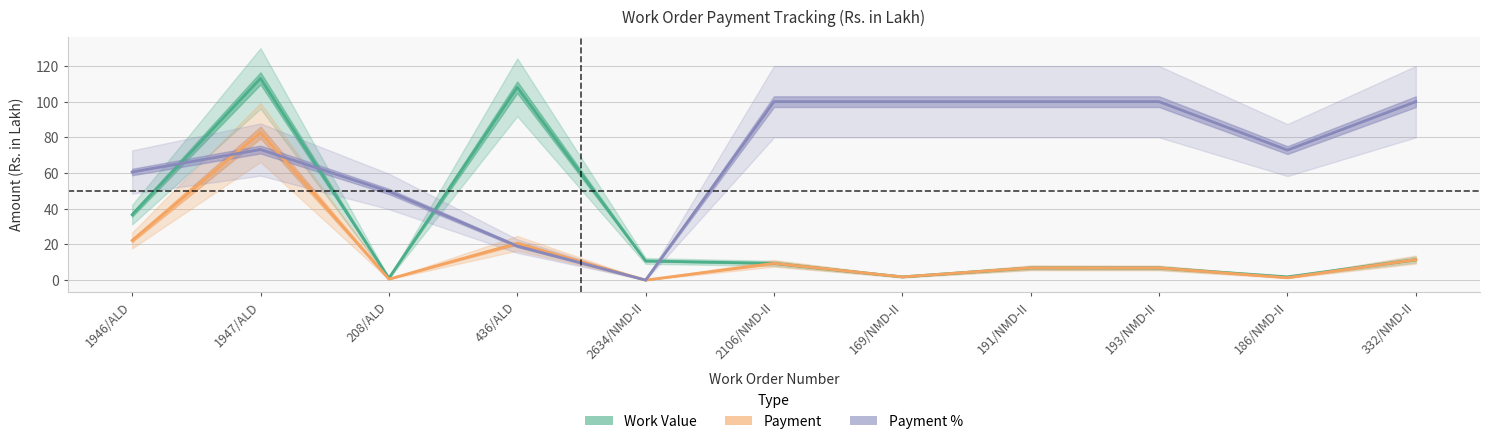

Does the chart have visible grid lines?

Yes